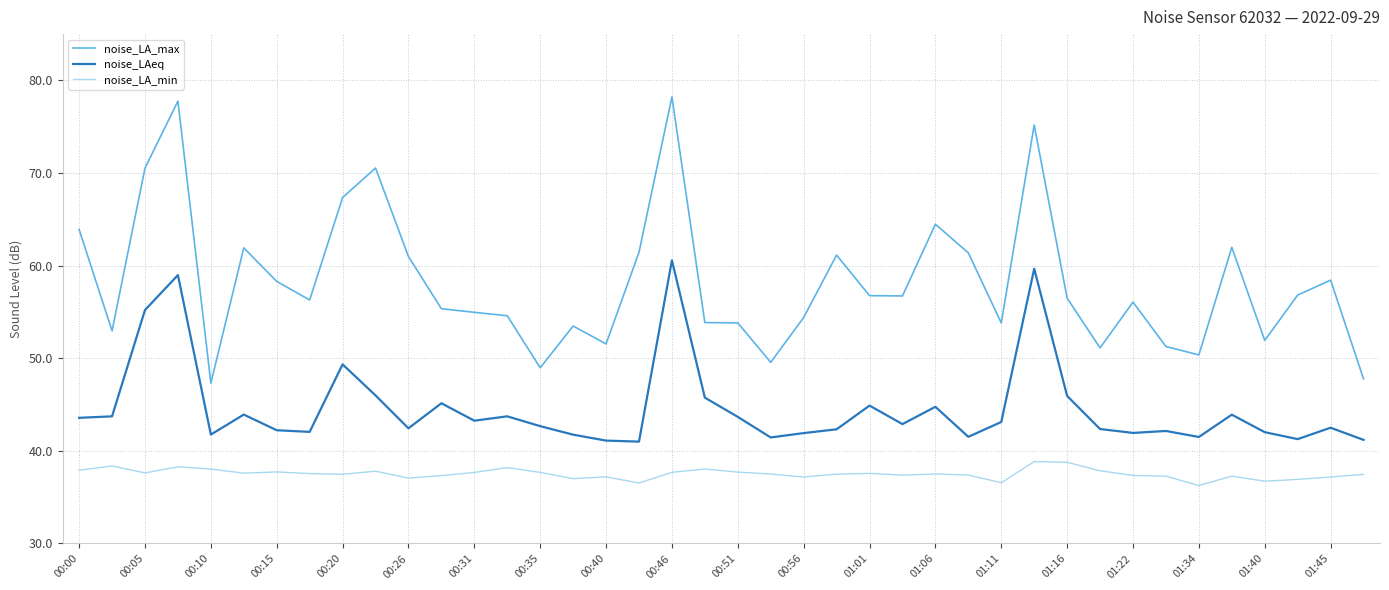

Which series has the largest total across all categories?

noise_LA_max